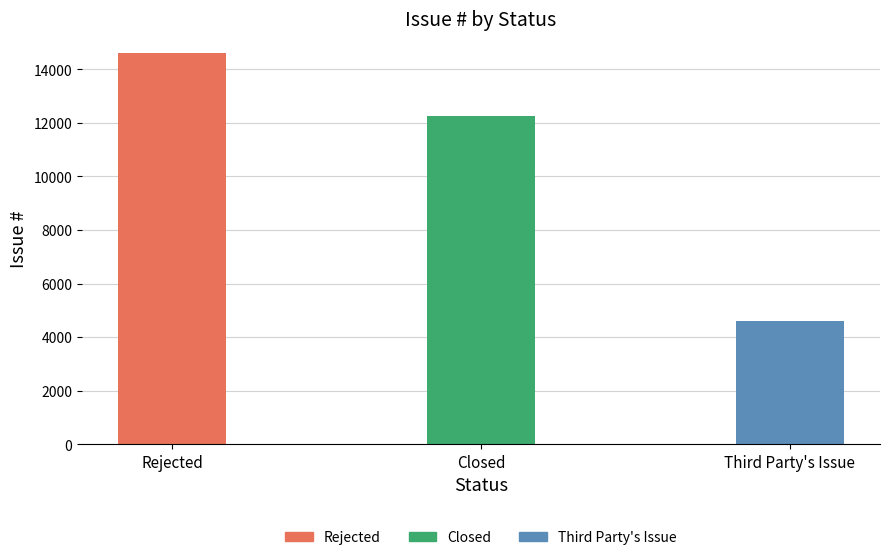

What is the smallest value displayed?

4580